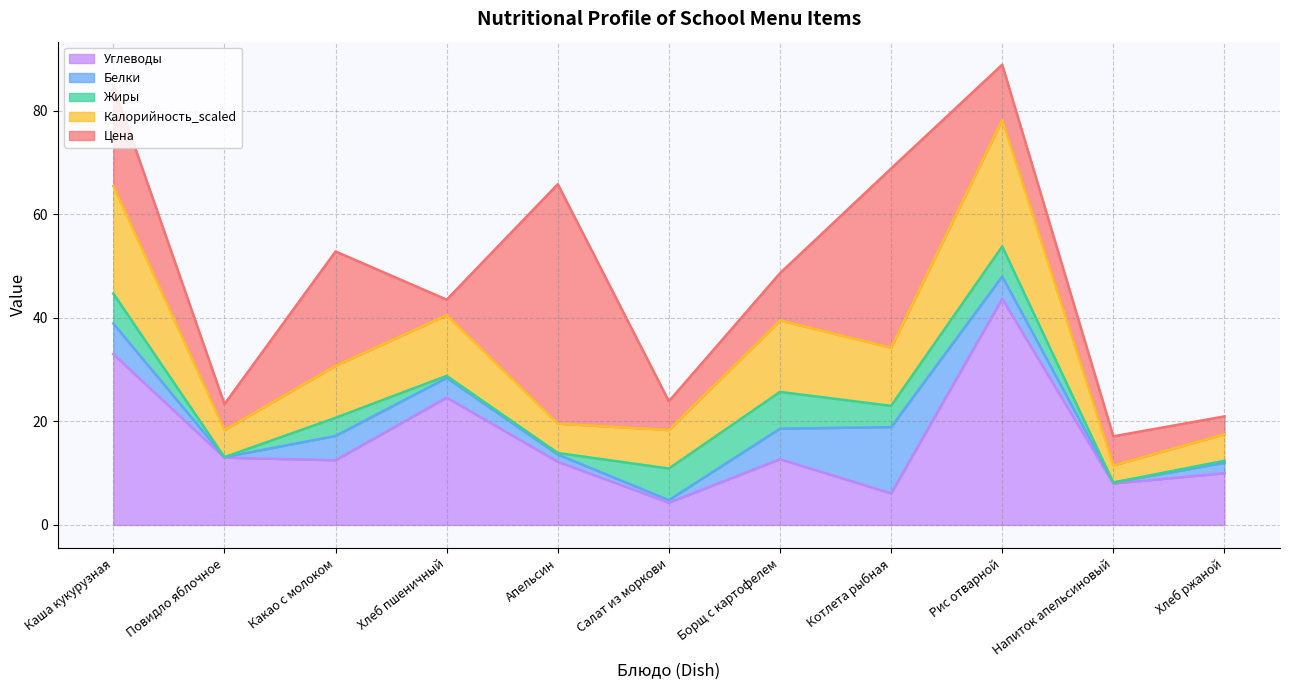

Which series ends up on top after the final intersection of Белки and Калорийность_scaled?

Калорийность_scaled